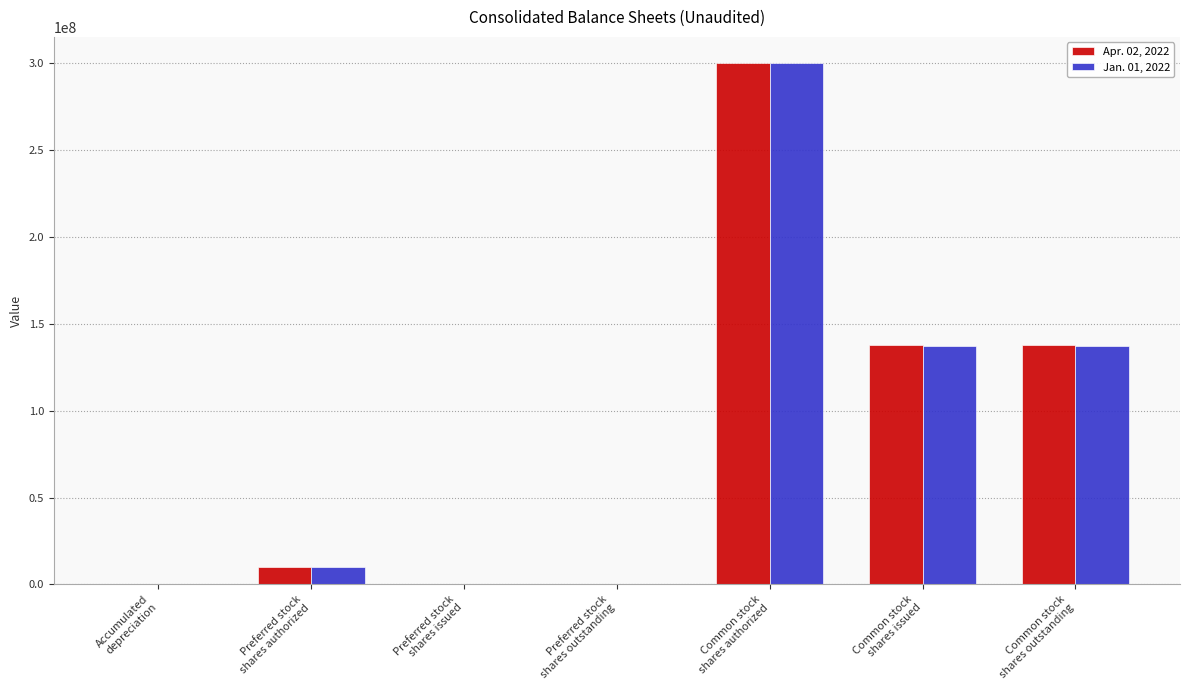

How many groups of bars are there?

7